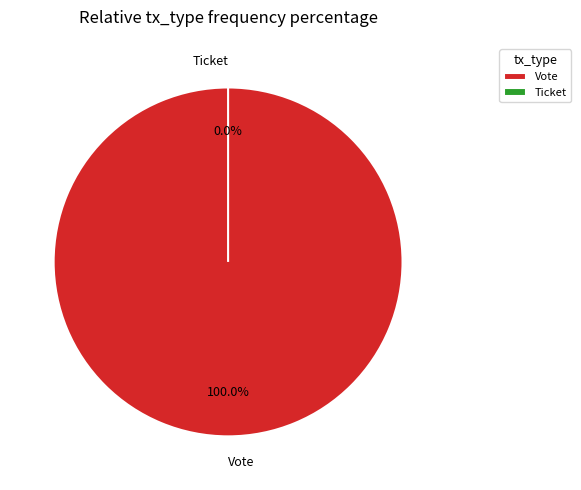

To the nearest percent, what is the average slice percentage?

50%